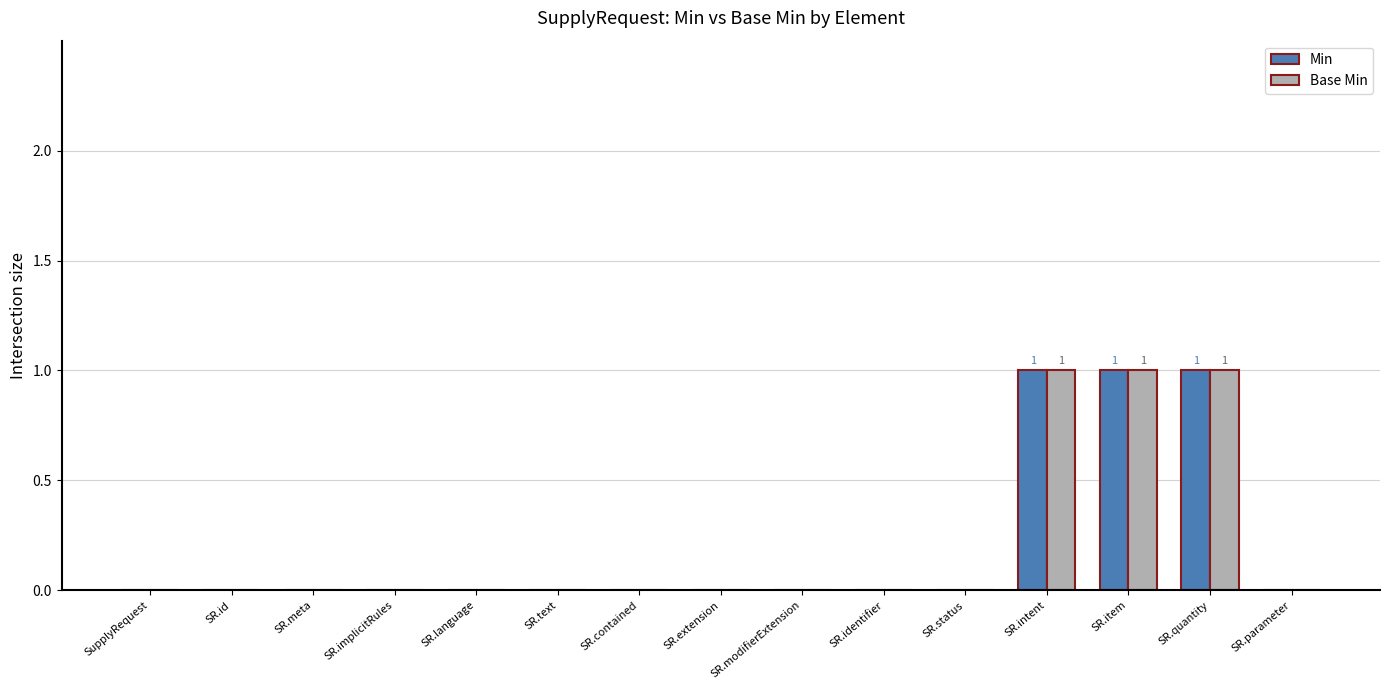

The Min series shows 0 at SR.status. True or false?

True